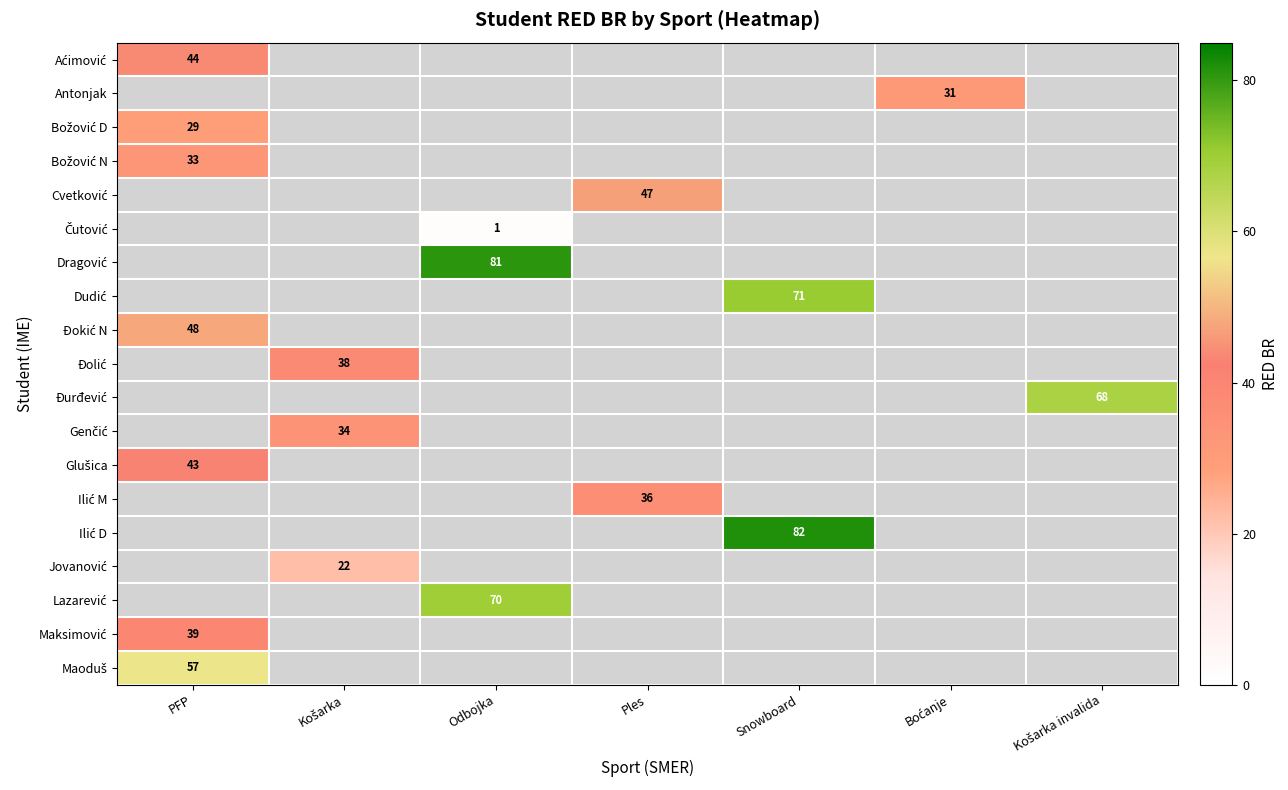

Count the number of categories in the chart.

7